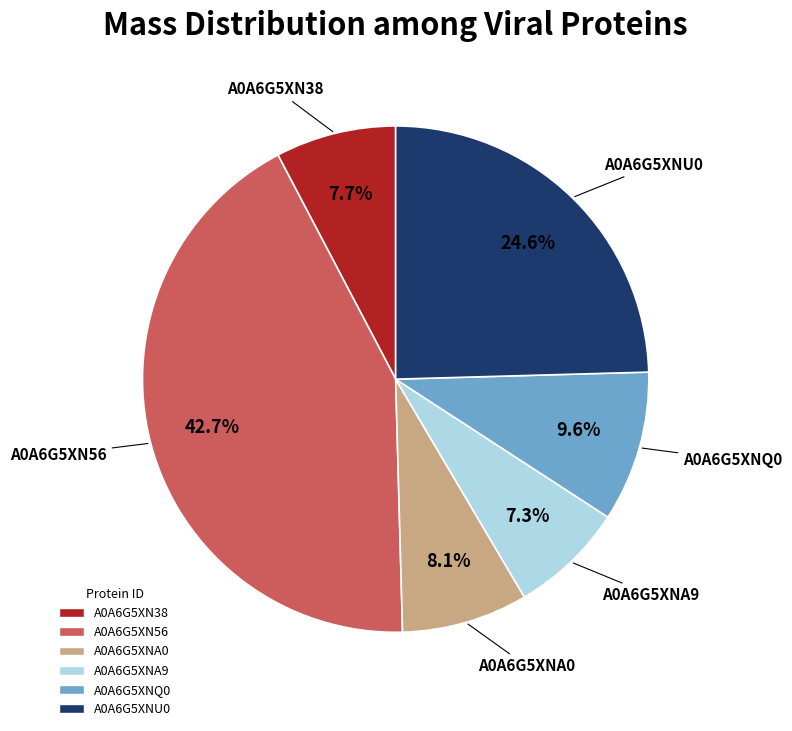

Count the number of slices in the pie.

6